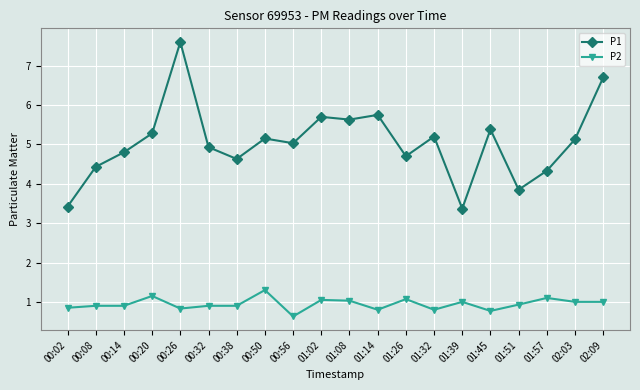

At which category does P1 reach its first local valley?

00:38